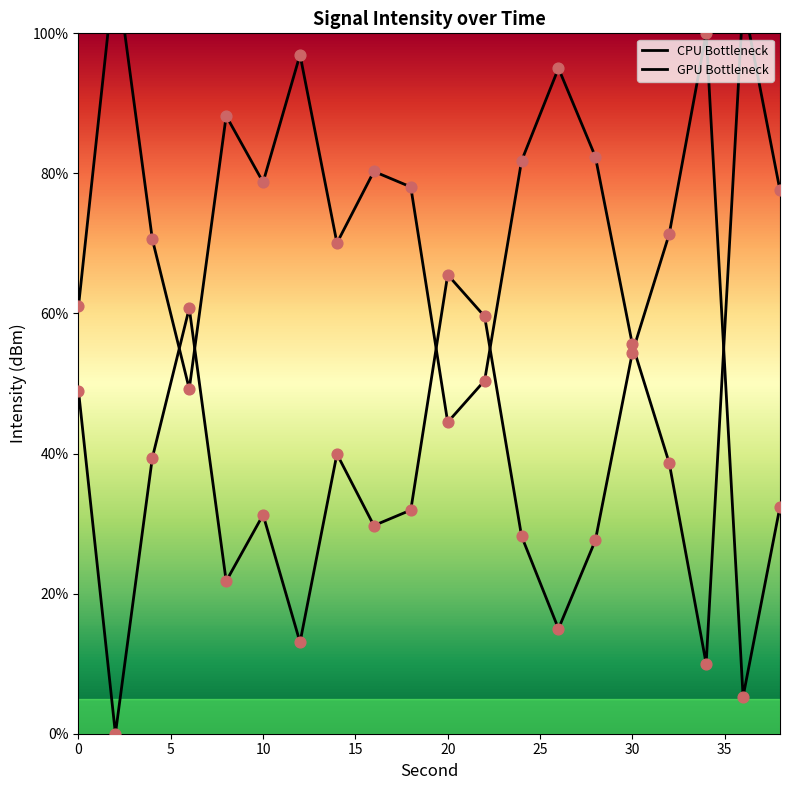

Approximately how many times larger is the value at 20 compared to 18?

2.1